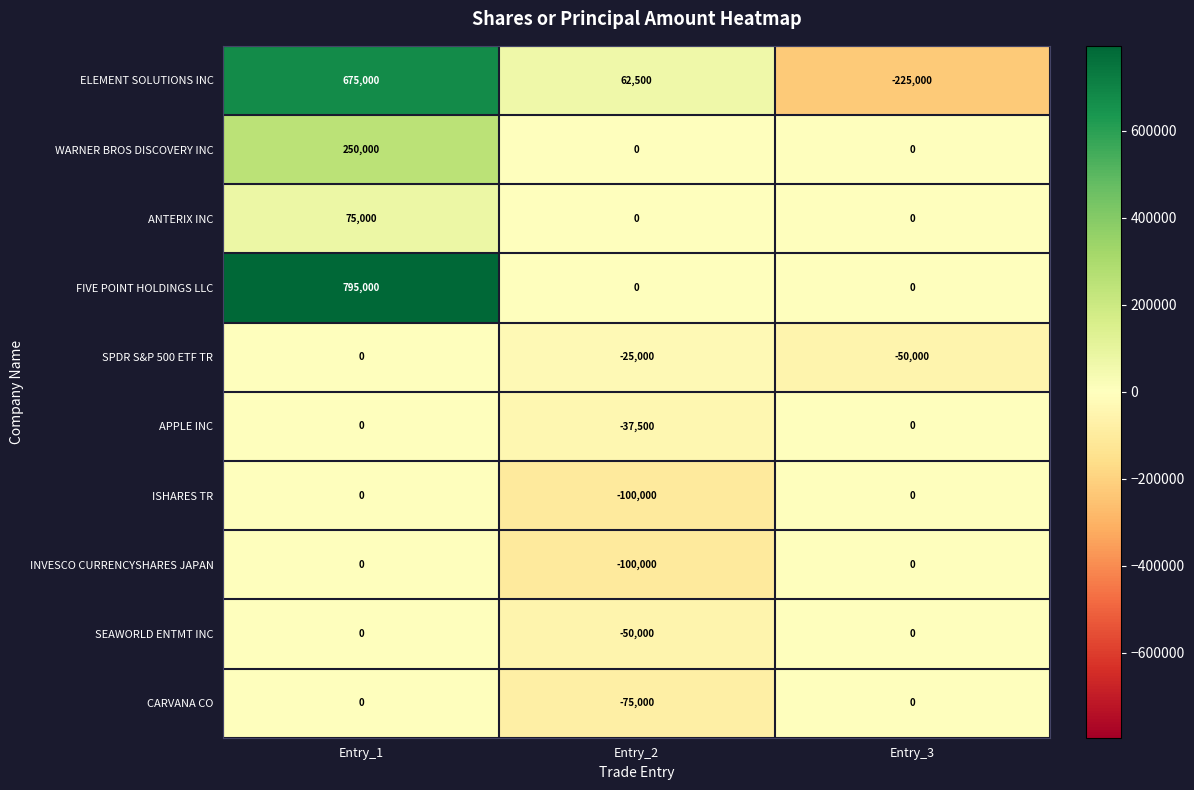

What is the difference between the SEAWORLD ENTMT INC values at Entry_2 and Entry_3?

50000